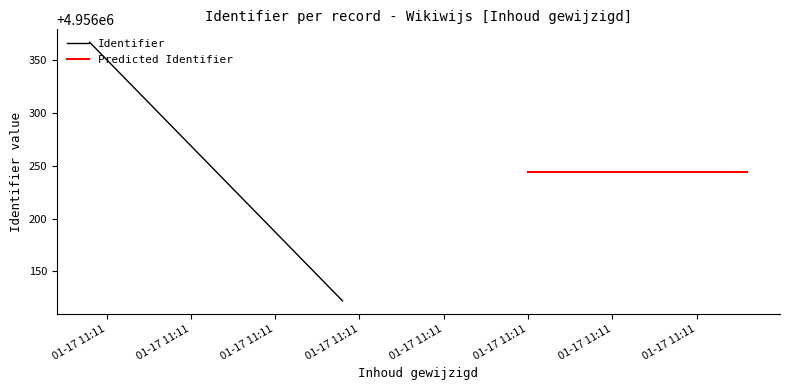

What are all the series names shown in the legend?

Identifier, Predicted Identifier